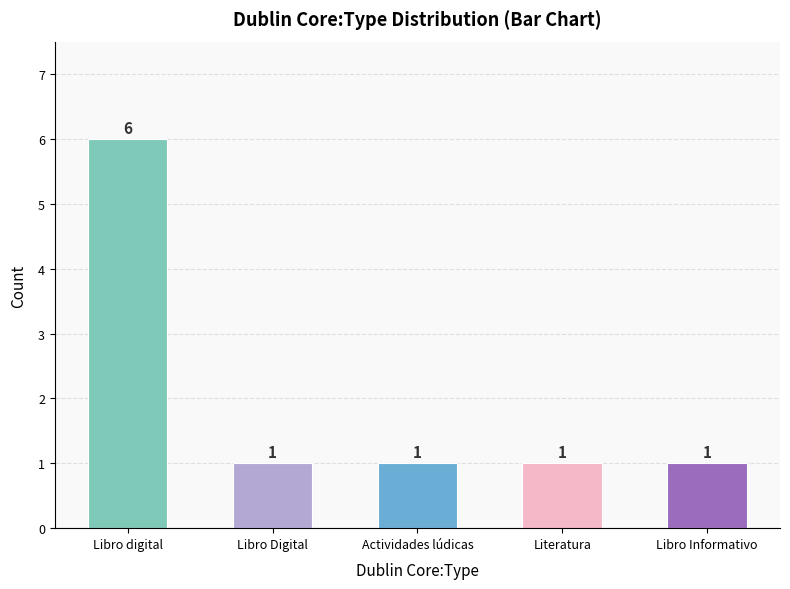

Which category has the highest value across all series?

Libro digital